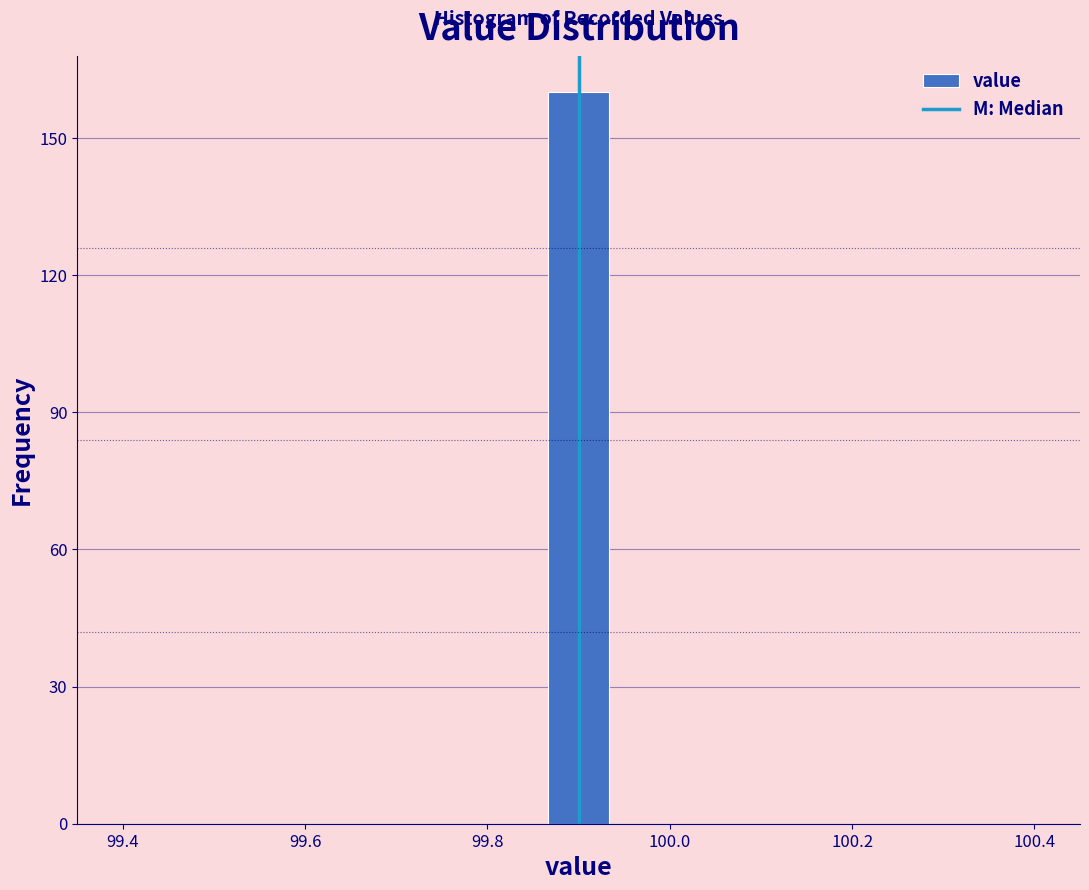

Around what value on the x-axis is the tallest bar? Give the approximate position of its centre, as read against the axis.

99.90